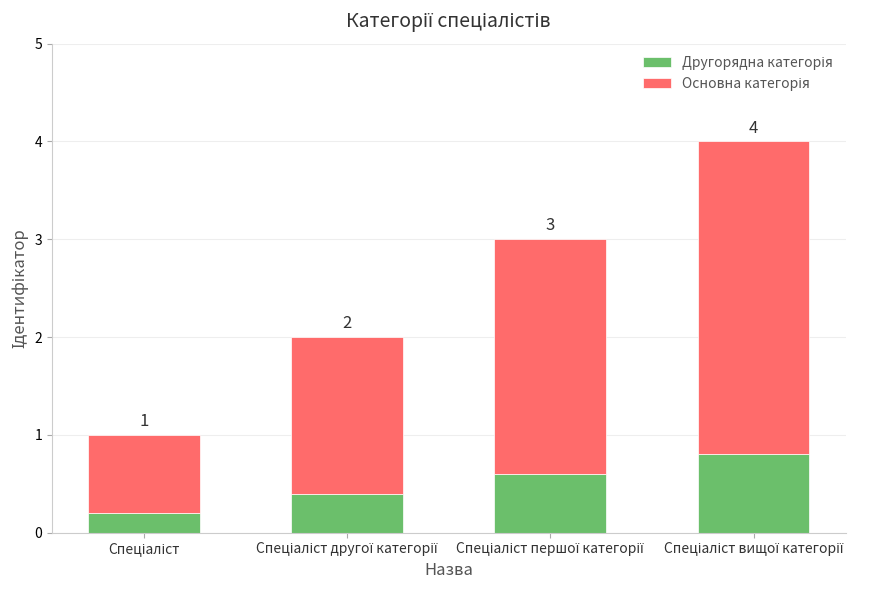

The value of Другорядна категорія at Спеціаліст вищої категорії is 0.2. True or false?

False